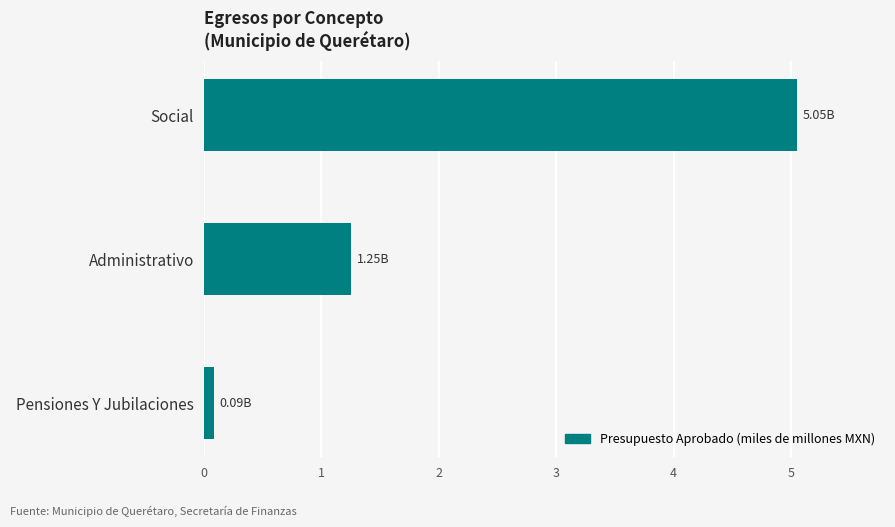

Approximately how many times larger is the value at Social compared to Administrativo?

4.0